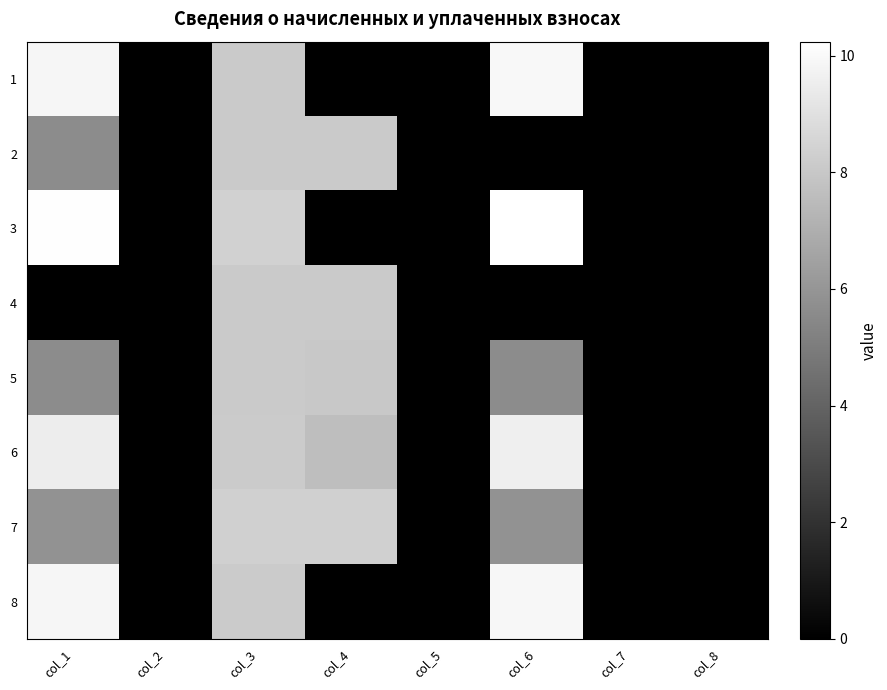

Reading right to left, transcribe all the data shown in this chart.

1: col_8=0.0	col_7=0.0	col_6=9.9	col_5=0.0	col_4=0.0	col_3=8.1	col_2=0.0	col_1=9.9
2: col_8=0.0	col_7=0.0	col_6=0.0	col_5=0.0	col_4=8.1	col_3=8.1	col_2=0.0	col_1=5.6
3: col_8=0.0	col_7=0.0	col_6=10.2	col_5=0.0	col_4=0.0	col_3=8.4	col_2=0.0	col_1=10.2
4: col_8=0.0	col_7=0.0	col_6=0.0	col_5=0.0	col_4=8.1	col_3=8.1	col_2=0.0	col_1=0.0
5: col_8=0.0	col_7=0.0	col_6=5.6	col_5=0.0	col_4=8.0	col_3=8.1	col_2=0.0	col_1=5.6
6: col_8=0.0	col_7=0.0	col_6=9.6	col_5=0.0	col_4=7.6	col_3=8.1	col_2=0.0	col_1=9.5
7: col_8=0.0	col_7=0.0	col_6=5.9	col_5=0.0	col_4=8.4	col_3=8.4	col_2=0.0	col_1=5.9
8: col_8=0.0	col_7=0.0	col_6=9.9	col_5=0.0	col_4=0.0	col_3=8.1	col_2=0.0	col_1=9.8